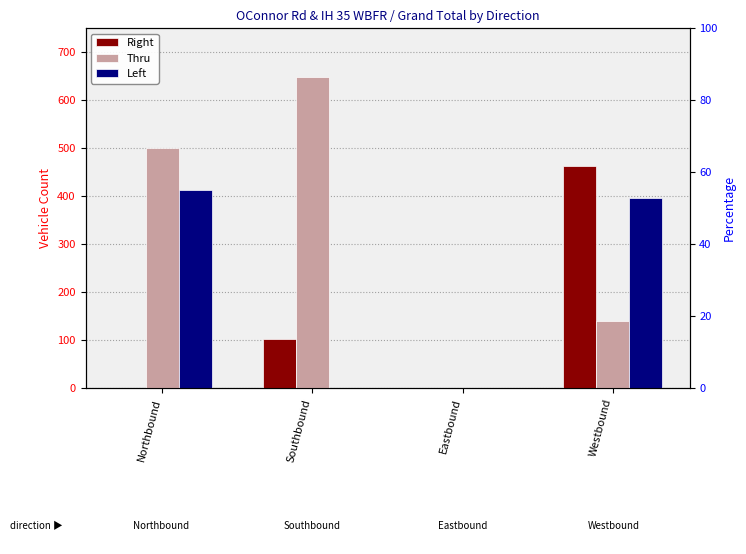

Is it true that Right equals 814 at Westbound?

False